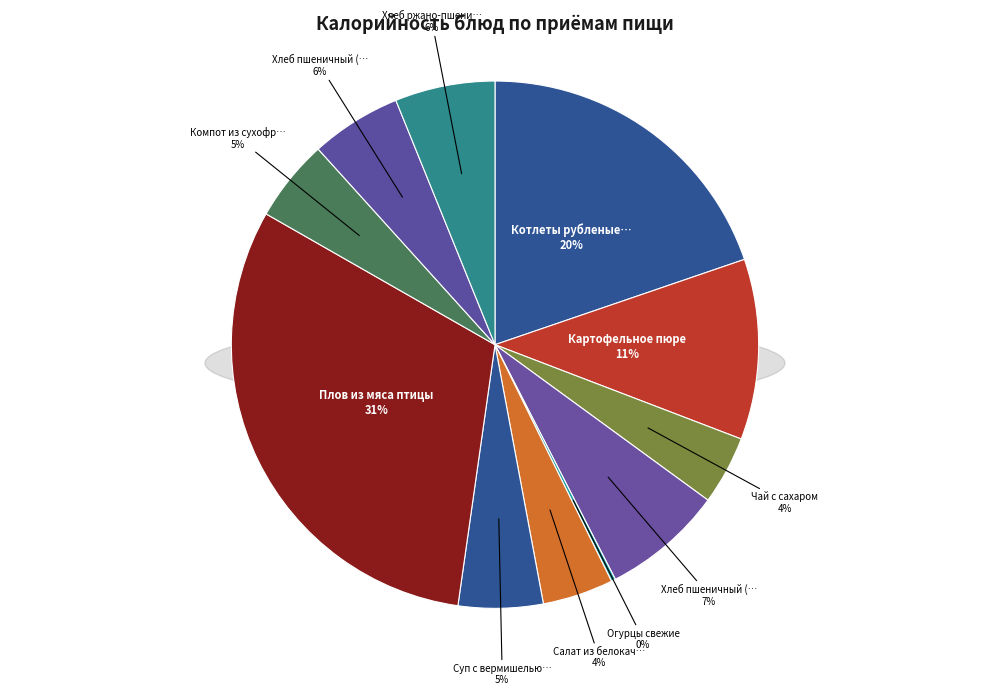

To the nearest percent, what portion does Компот из сухофруктов represent?

5%